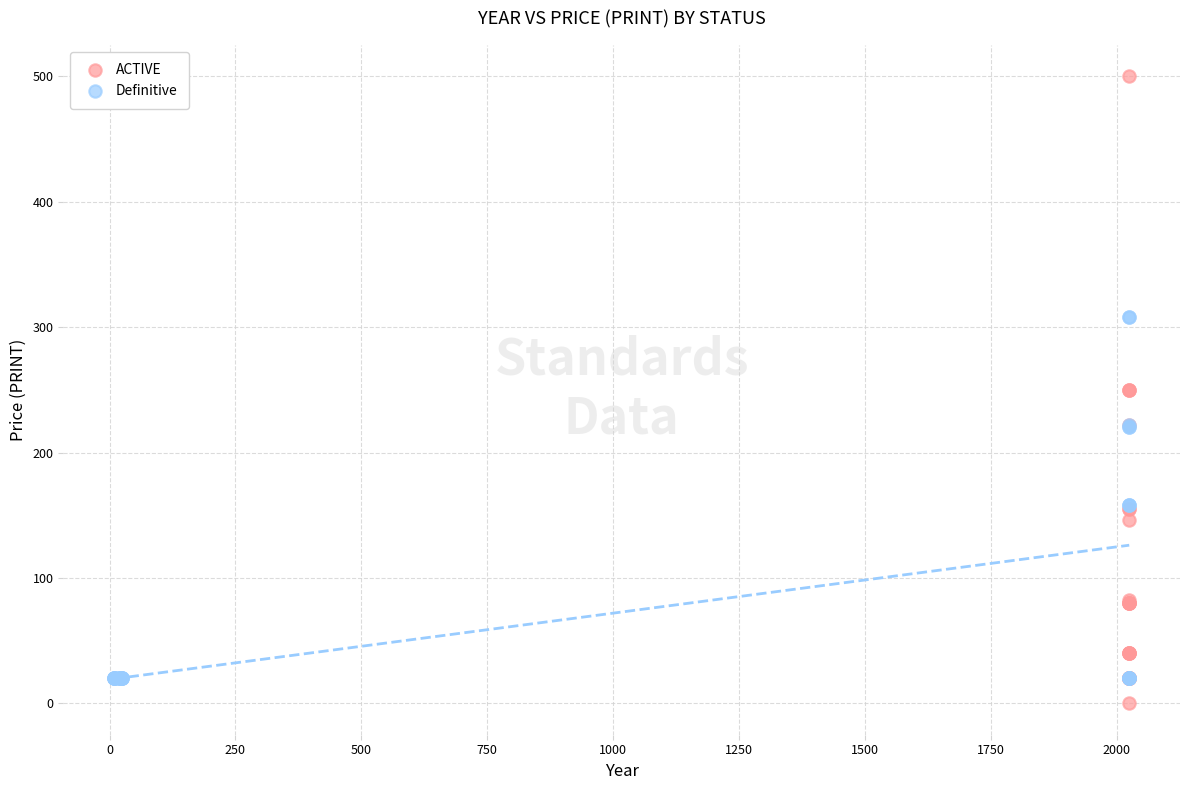

Which series has the largest Y range (max minus min)?

ACTIVE